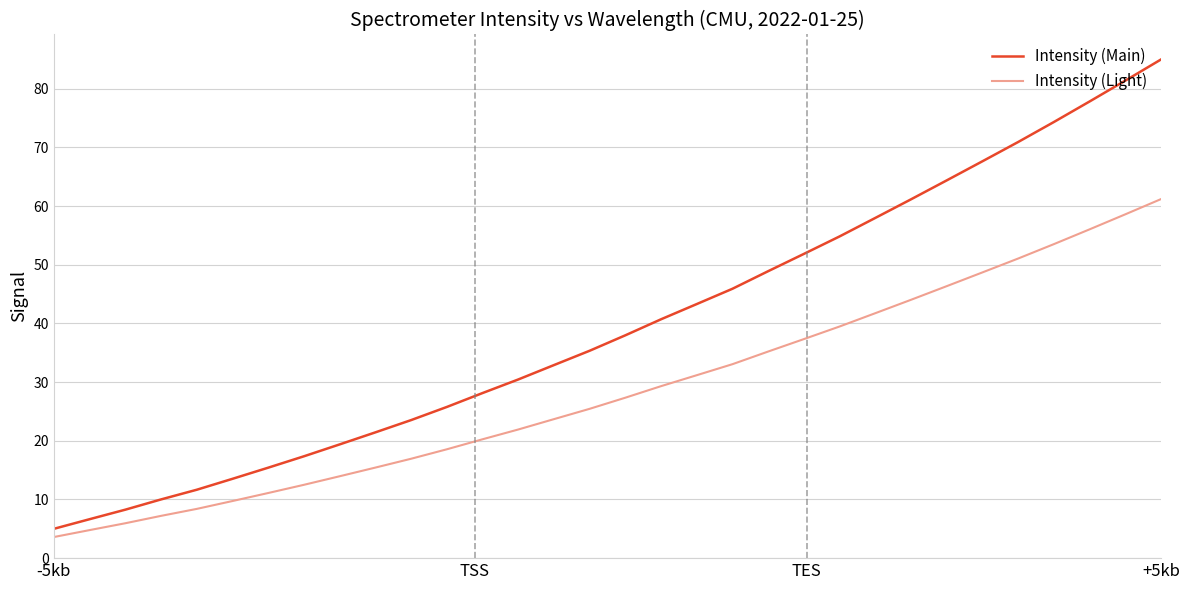

Which series has the largest total across all categories?

Intensity (Main)